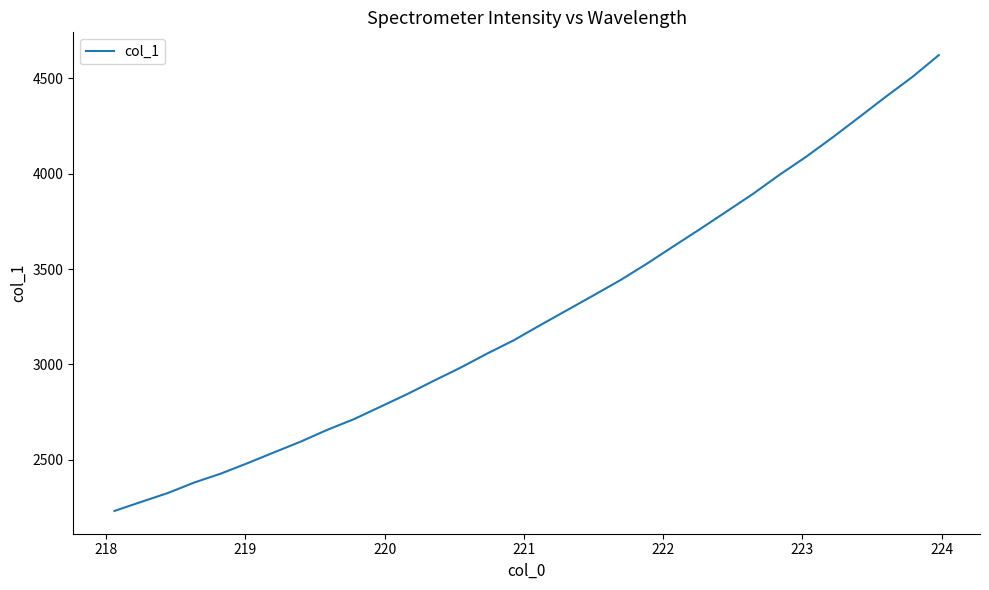

What is the greatest value displayed?

4622.1